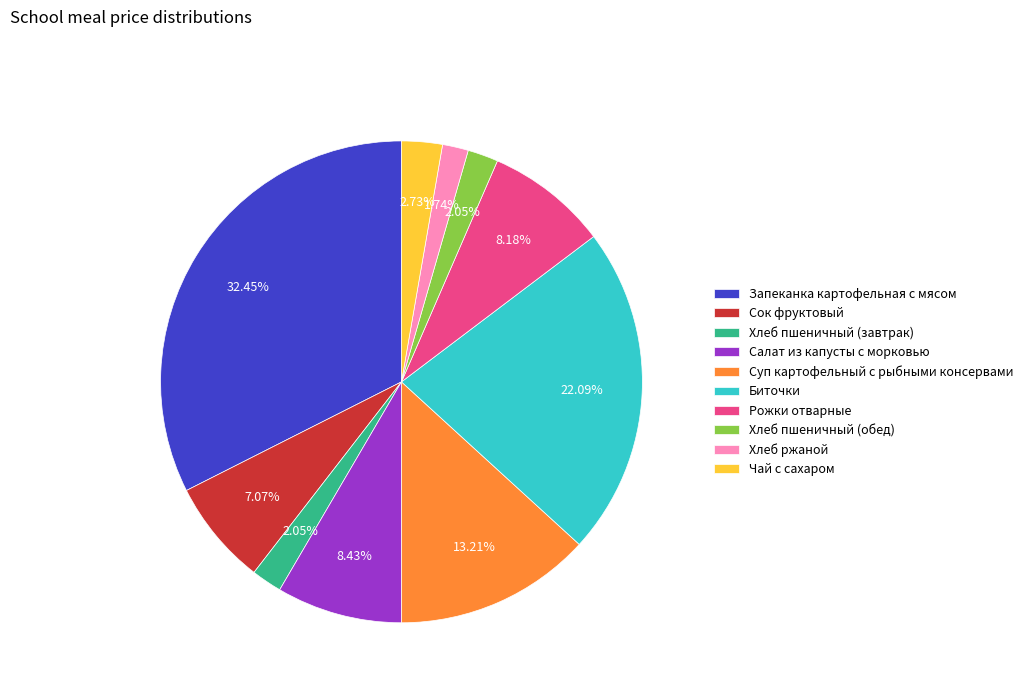

Is there any slice that represents more than half of the pie?

No